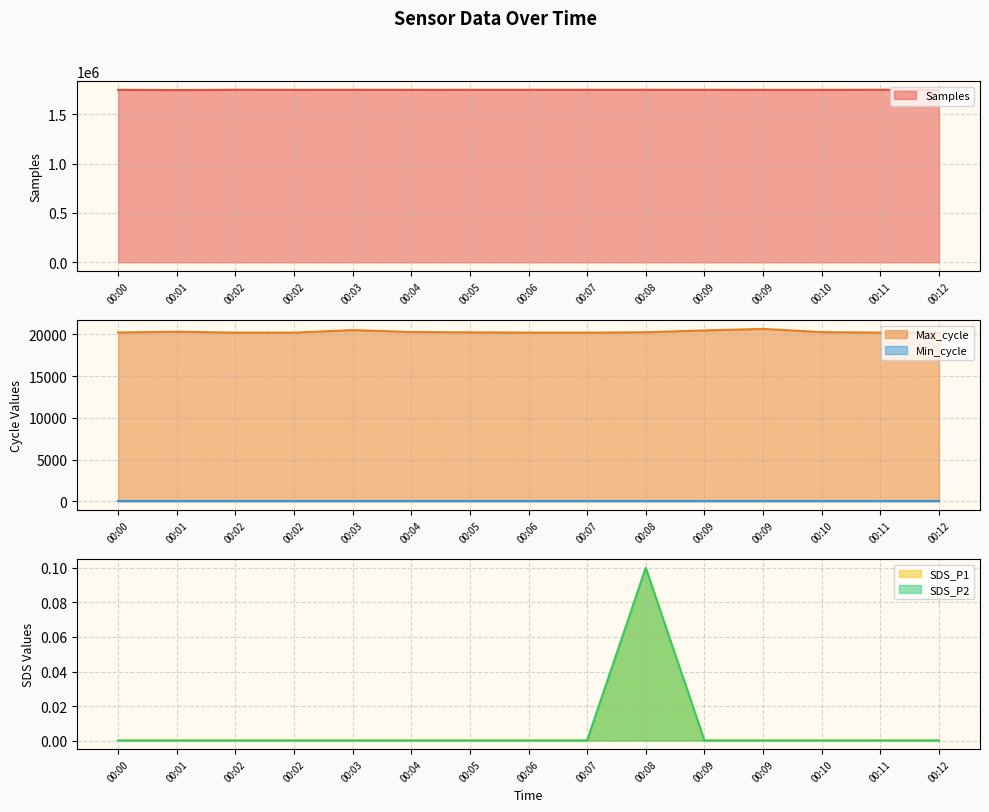

Rank the categories by SDS_P2 value from highest to lowest.

00:08, 00:00, 00:01, 00:02, 00:02, 00:03, 00:04, 00:05, 00:06, 00:07, 00:09, 00:09, 00:10, 00:11, 00:12